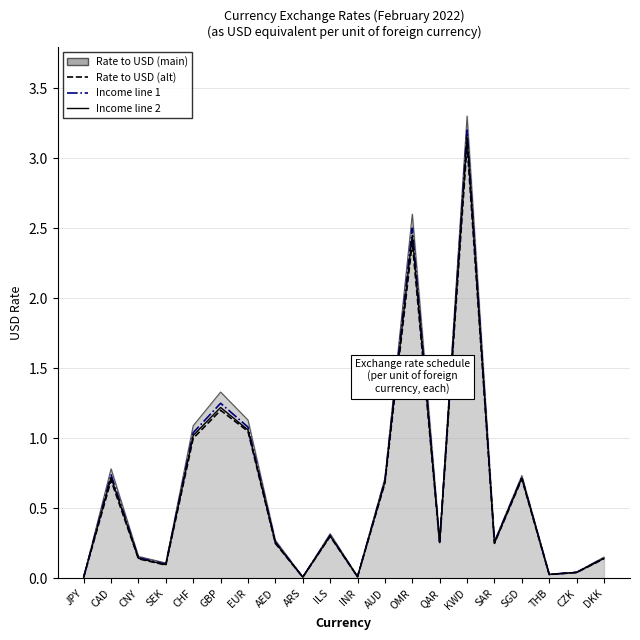

The value of Income line 2 at KWD is 4.9. True or false?

False